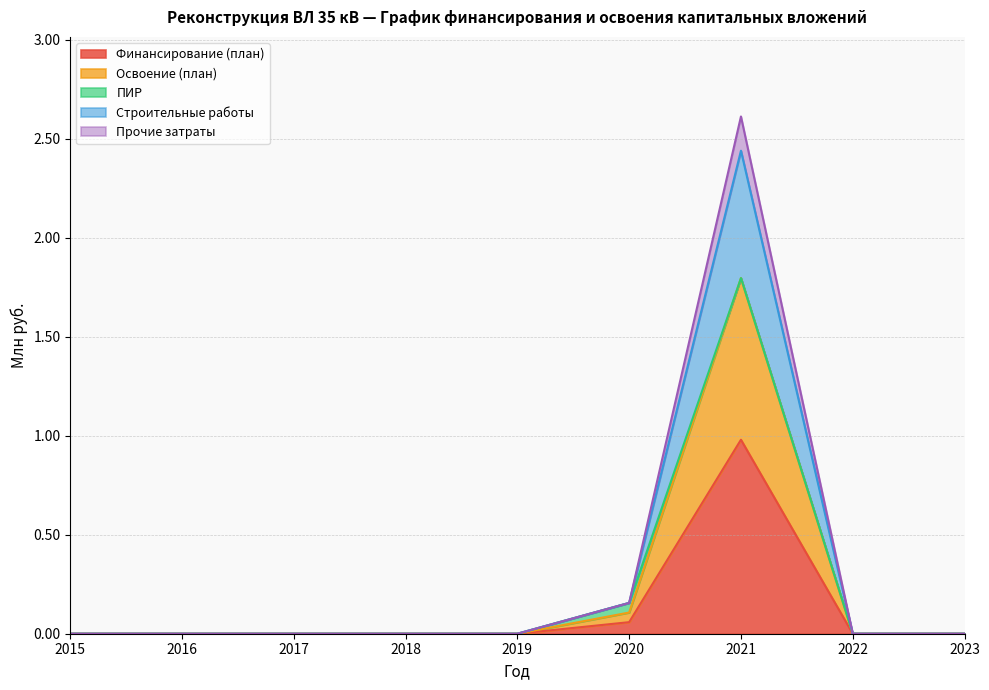

At which category is the sum across all series the highest?

2021